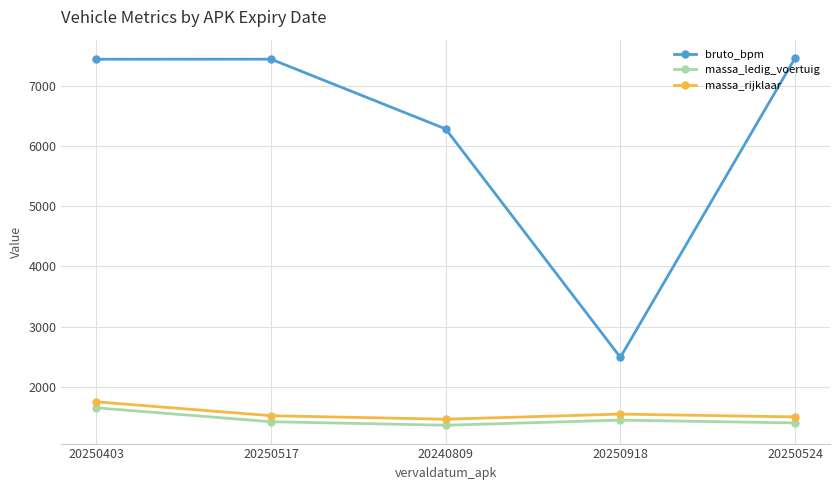

What is the average value of the bruto_bpm series?

6222